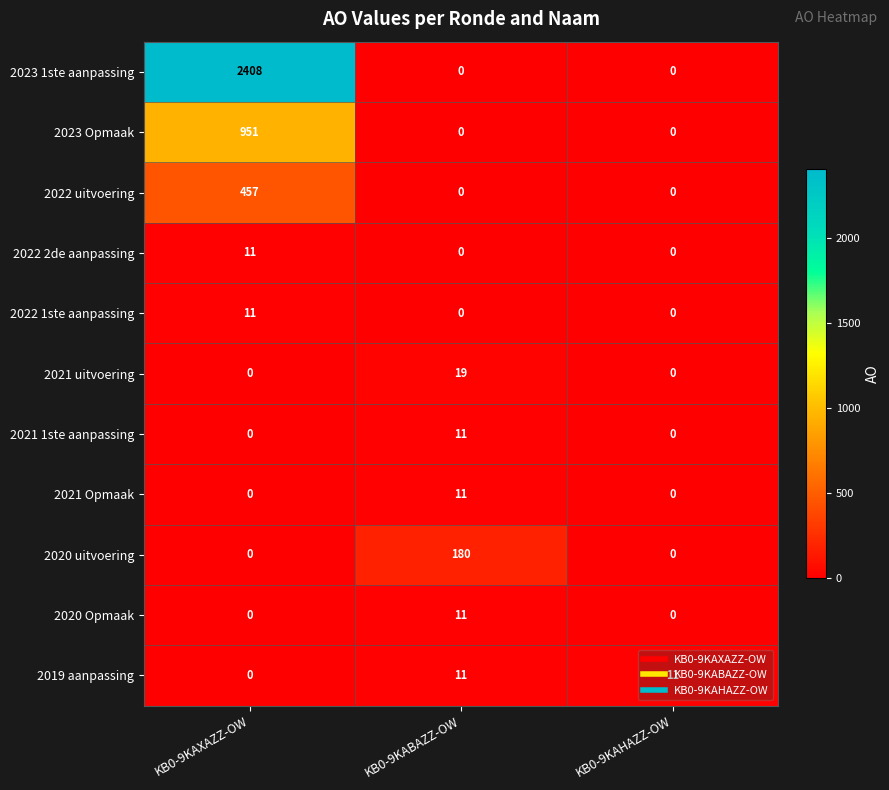

What is the difference between the highest and lowest values at KB0-9KABAZZ-OW?

180